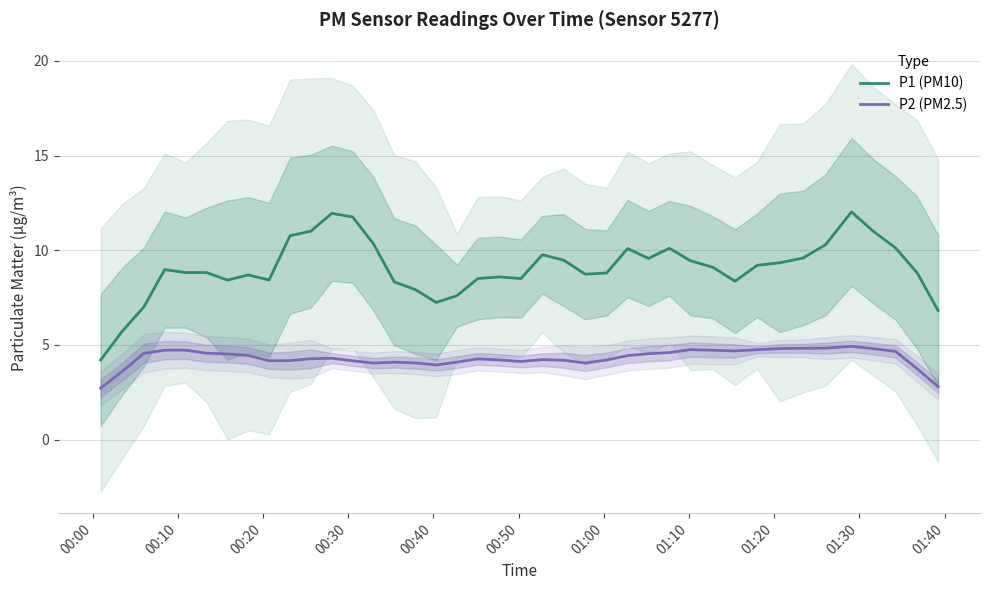

How many data points does each series have?

40